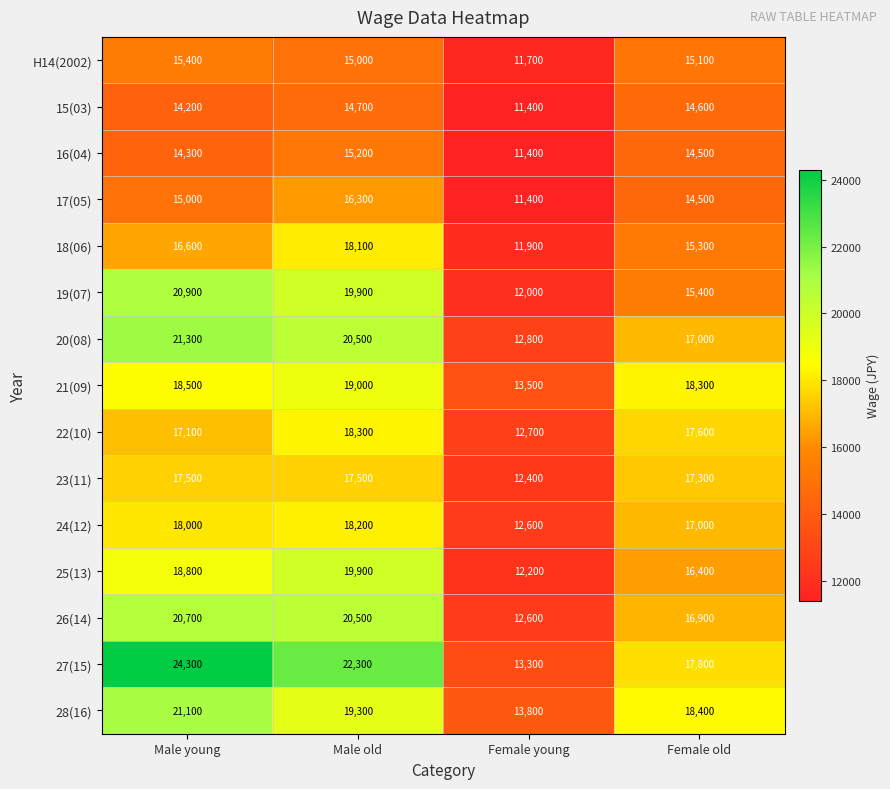

Where is 18(06) nearest to the value 15000?

Female old